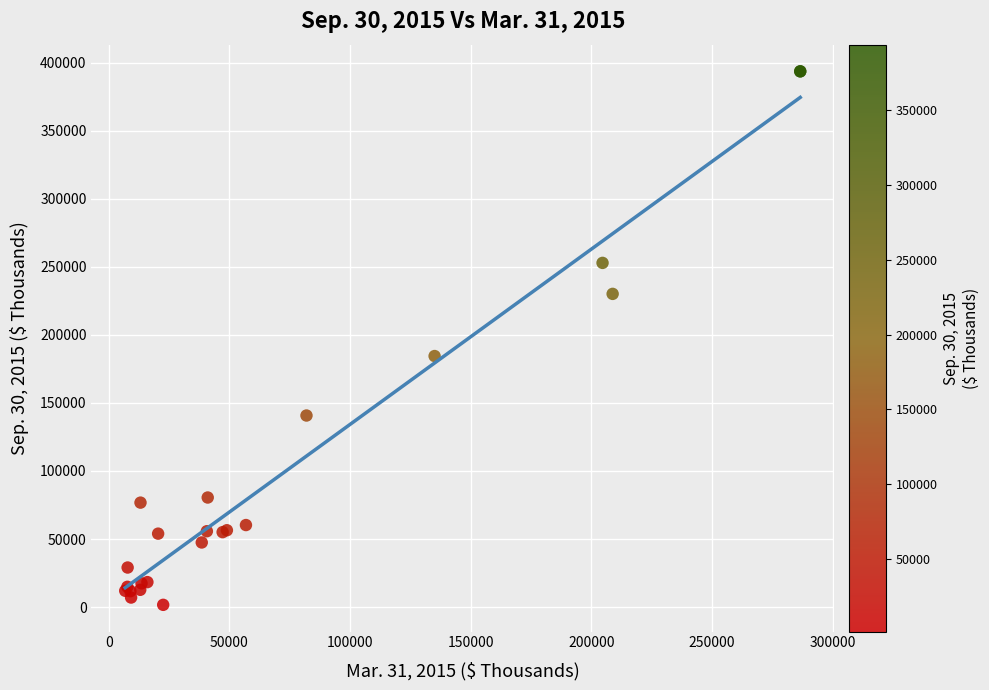

What Y value in the scatter plot is closest to 197619?

184426